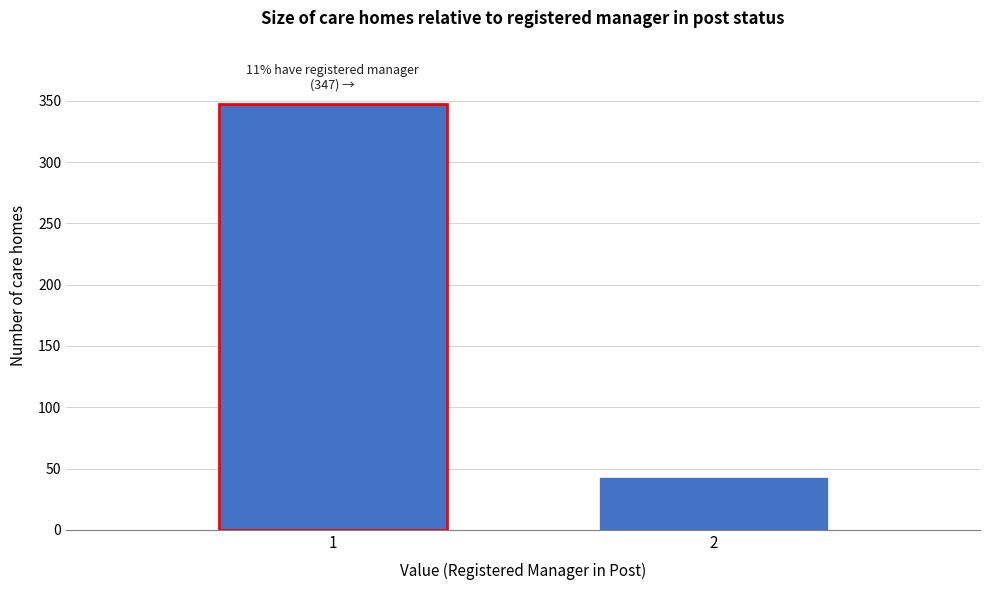

Reading left to right, what are all the values shown in this chart?

1=347	2=43